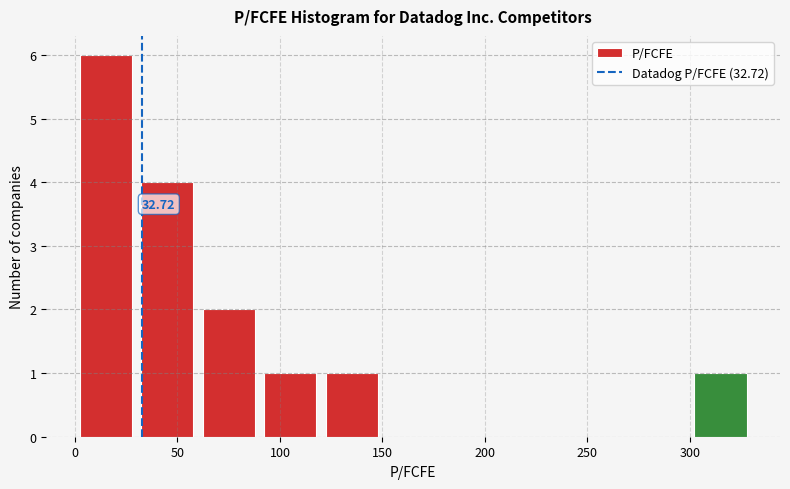

Over which range of the x-axis is the bar tallest?

0 to 30